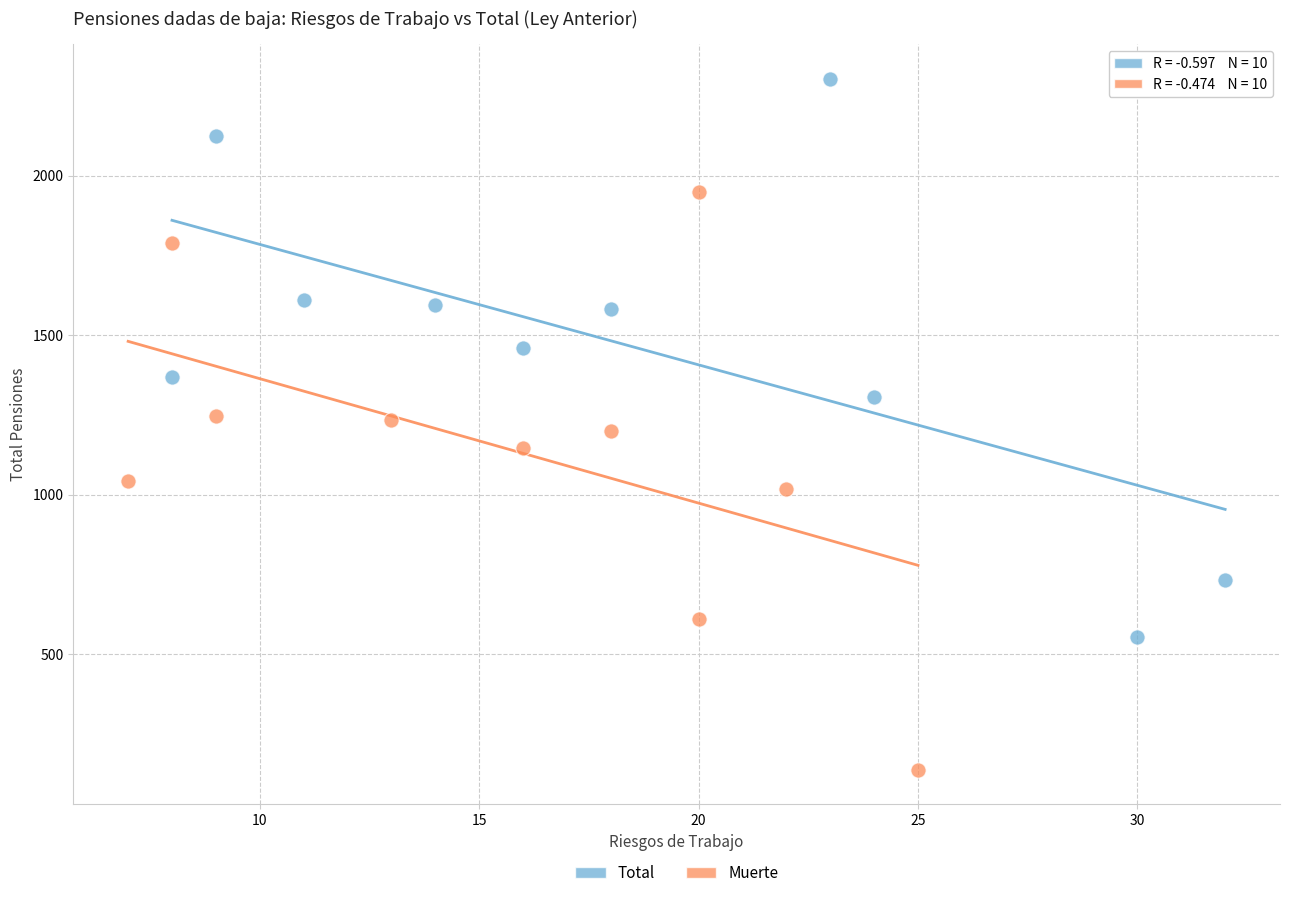

Which series has the widest spread of Y values?

Muerte